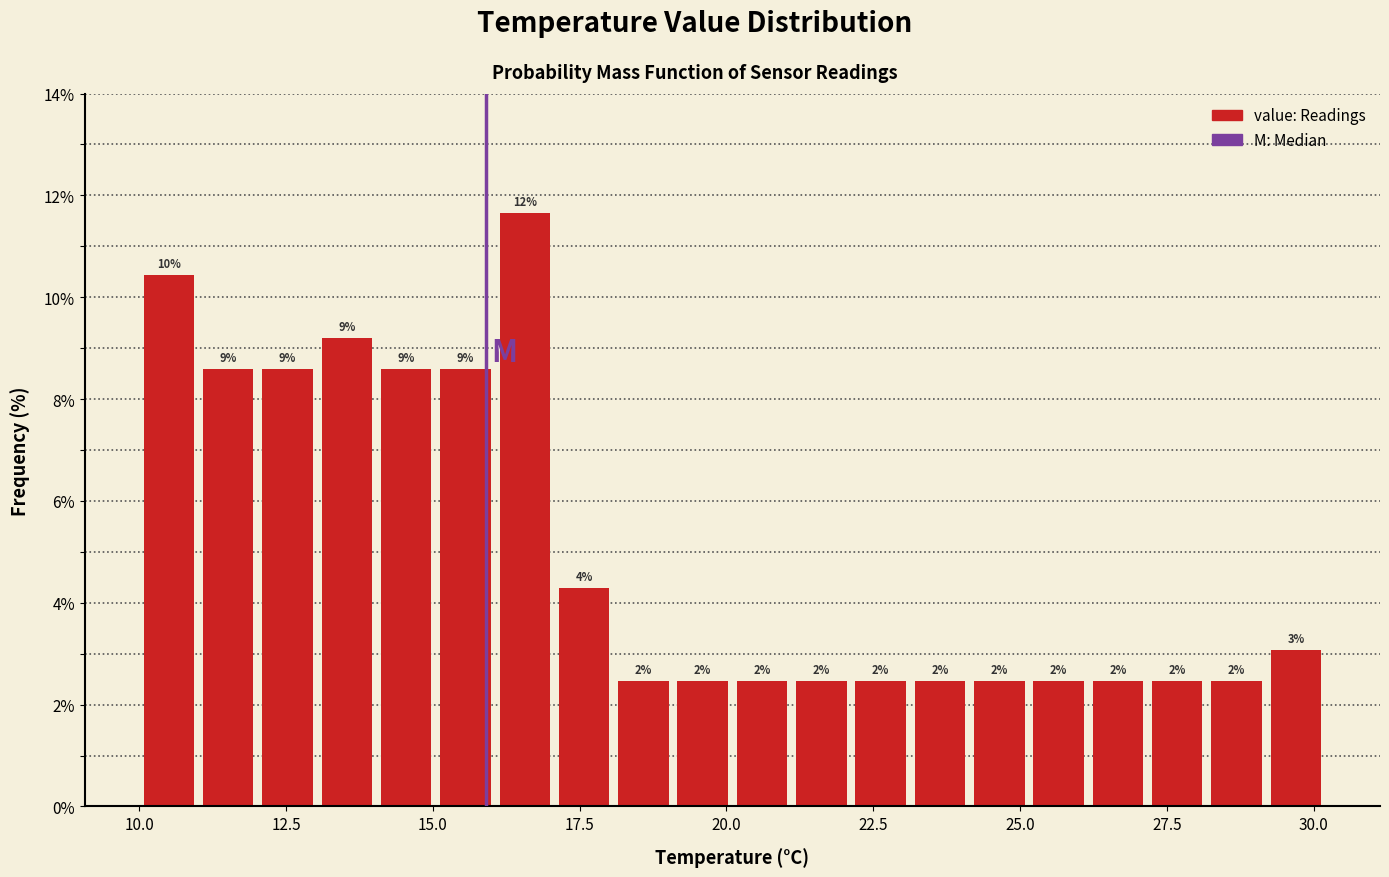

Read against the x-axis, roughly where is the centre of the tallest bar?

16.5